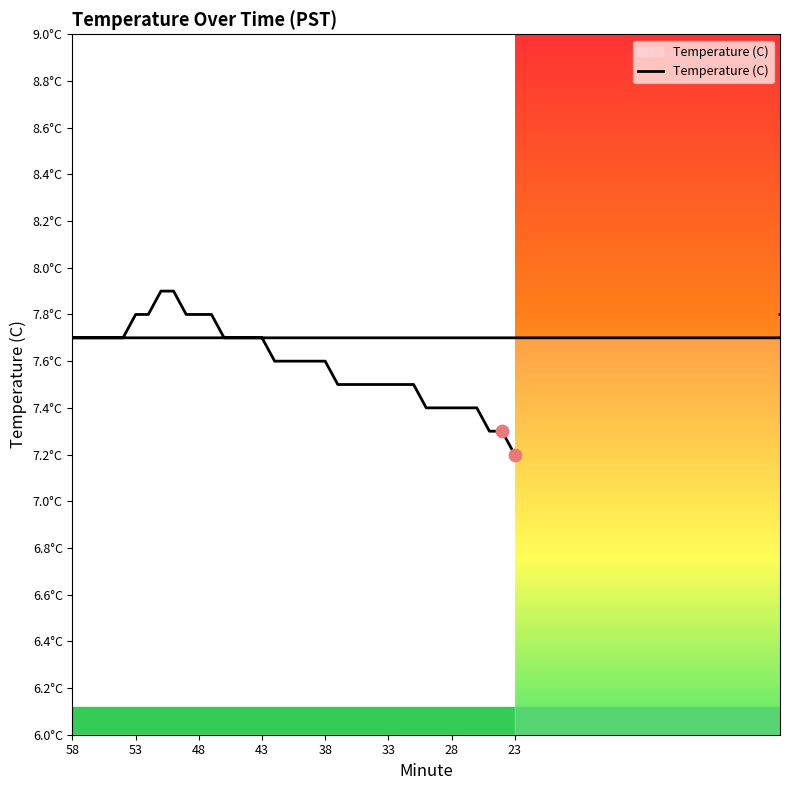

What is the change in value from 37 to 2?

+0.3